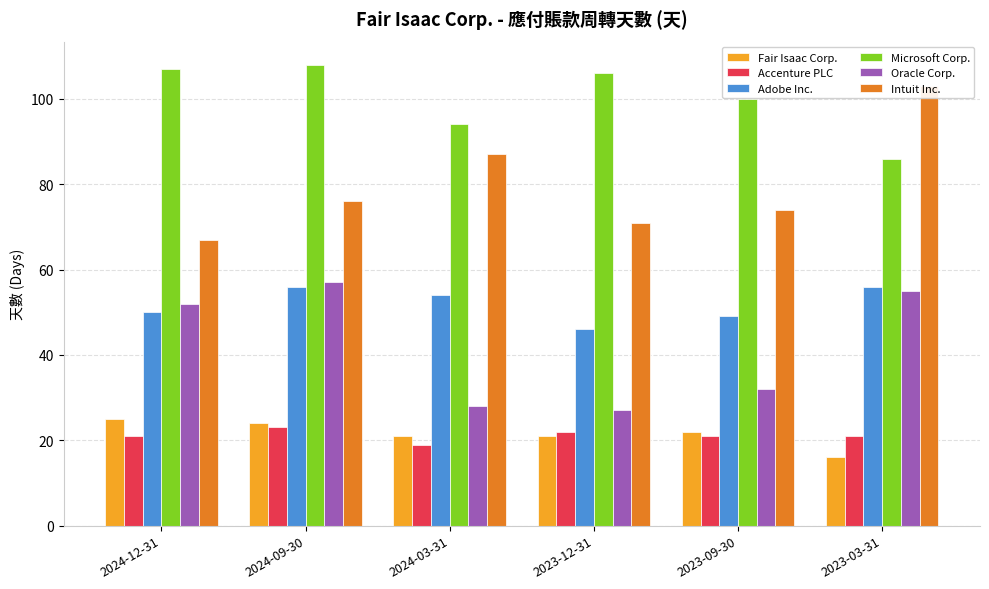

What is the label of the 5th bar from the left?

2023-09-30